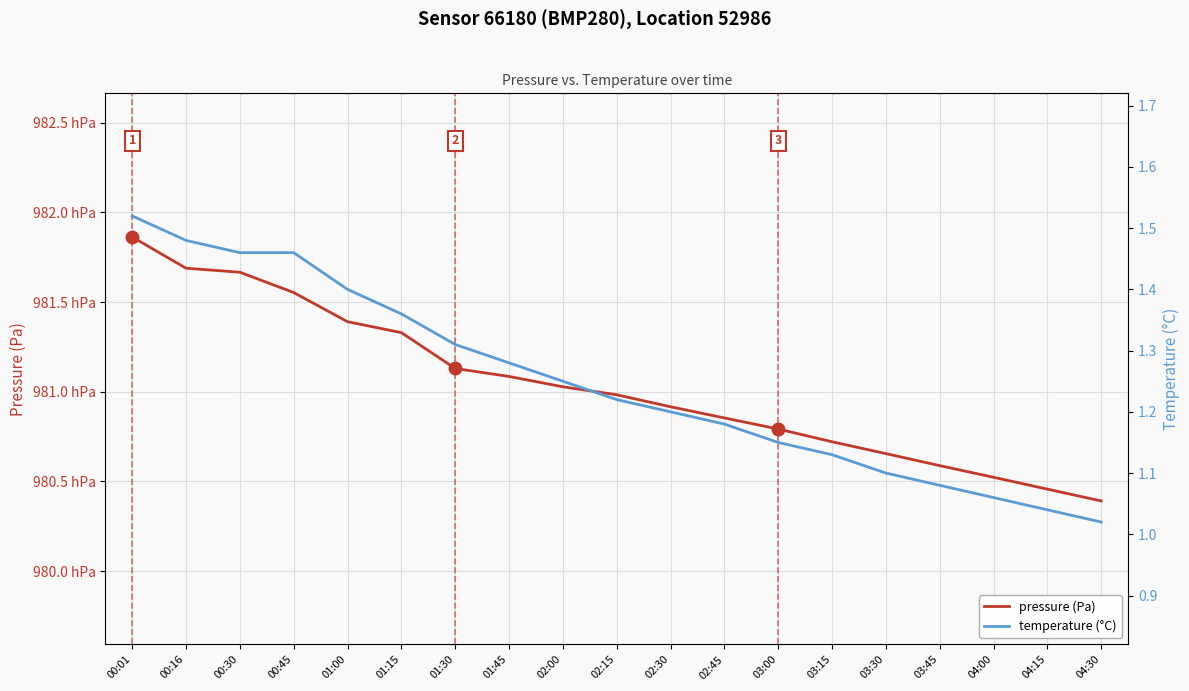

At how many categories does at least one series exceed 66475?

19